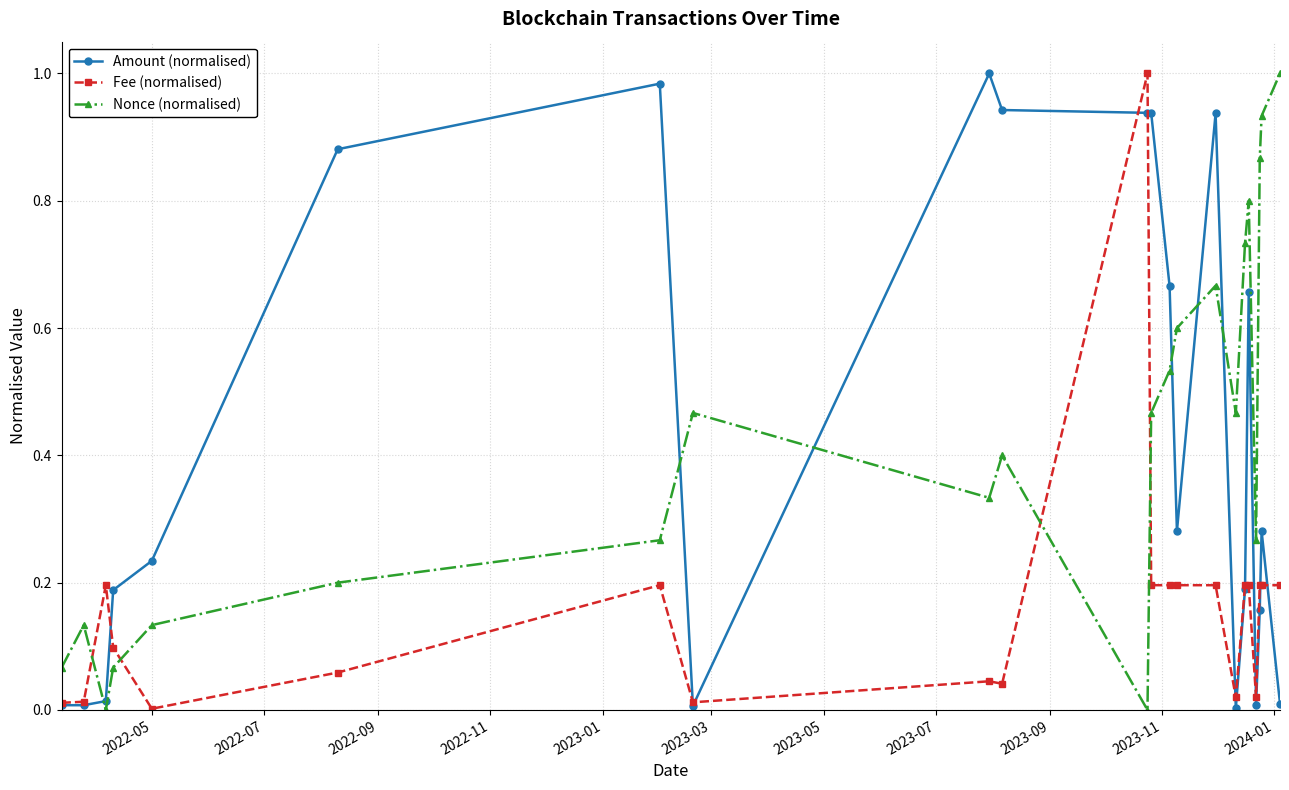

True or false: Nonce (normalised) and Fee (normalised) cross at least once.

True